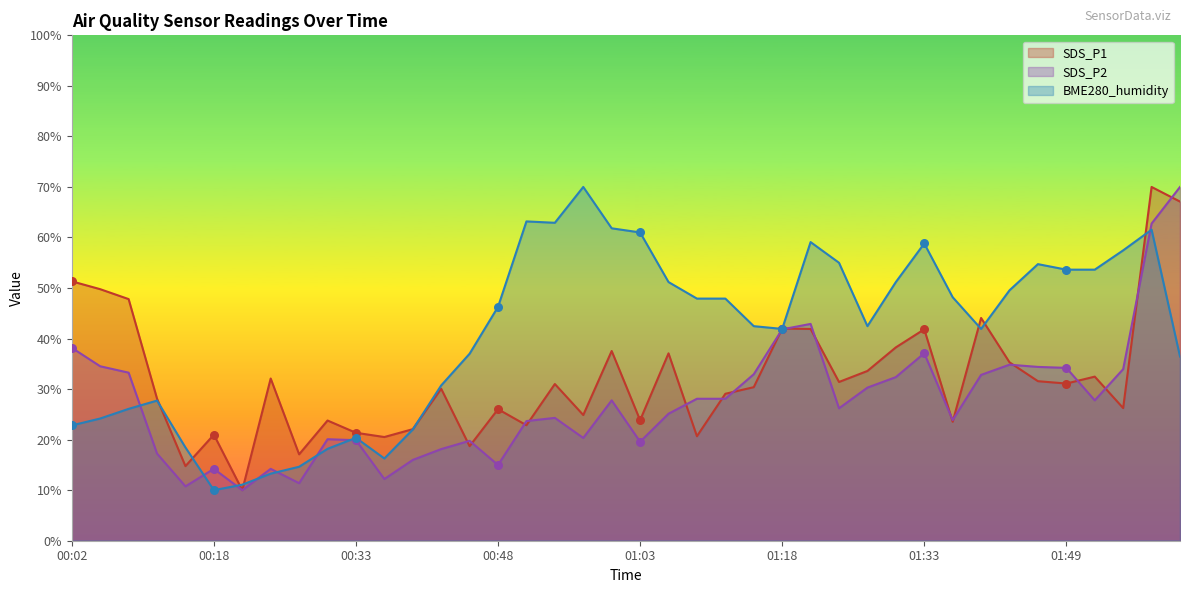

What is the total value across all series at 00:24?

59.6